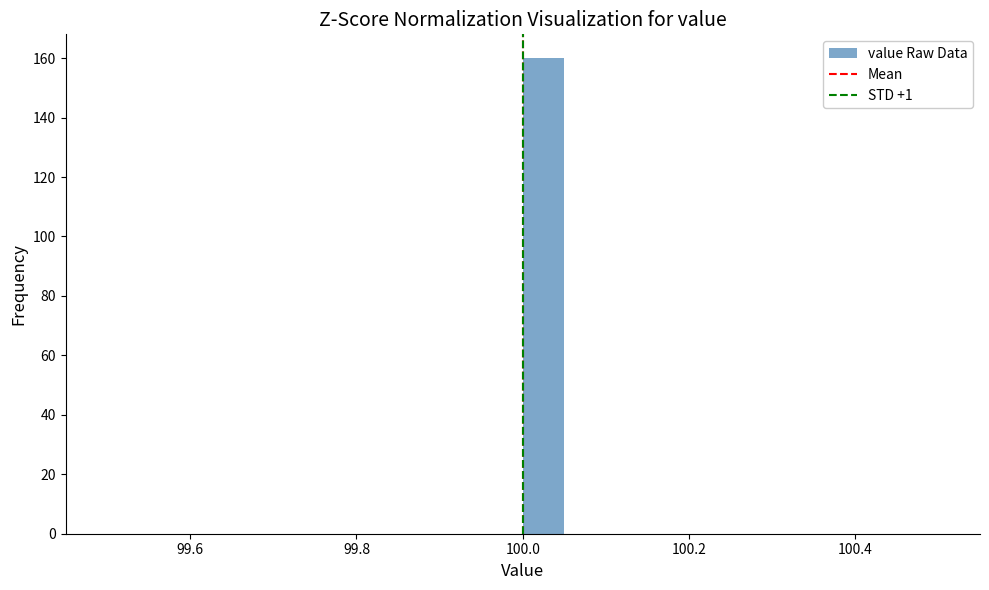

Read against the x-axis, roughly where is the centre of the tallest bar?

100.02